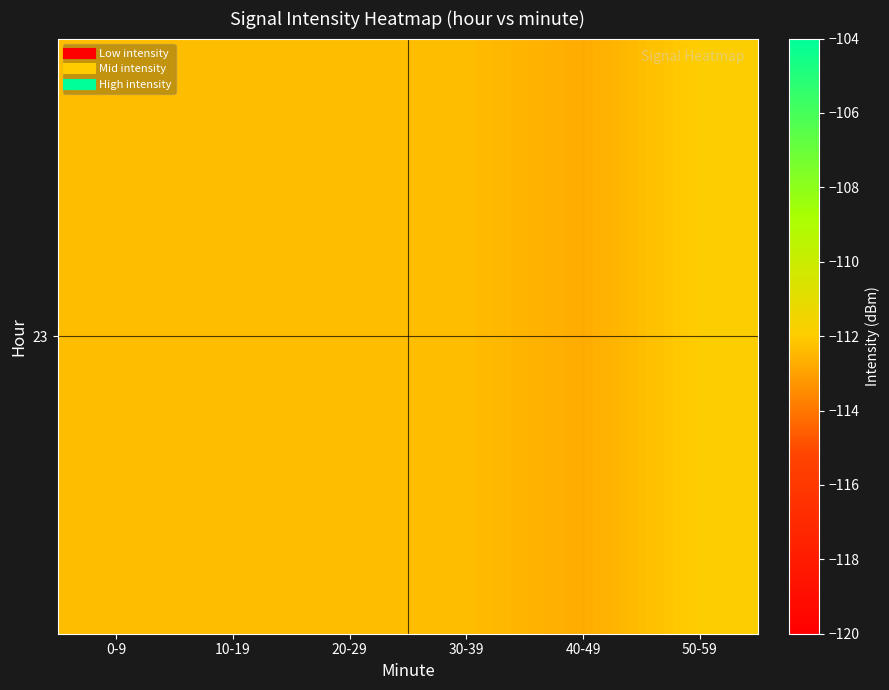

Which label corresponds to the smallest value in the chart?

40-49